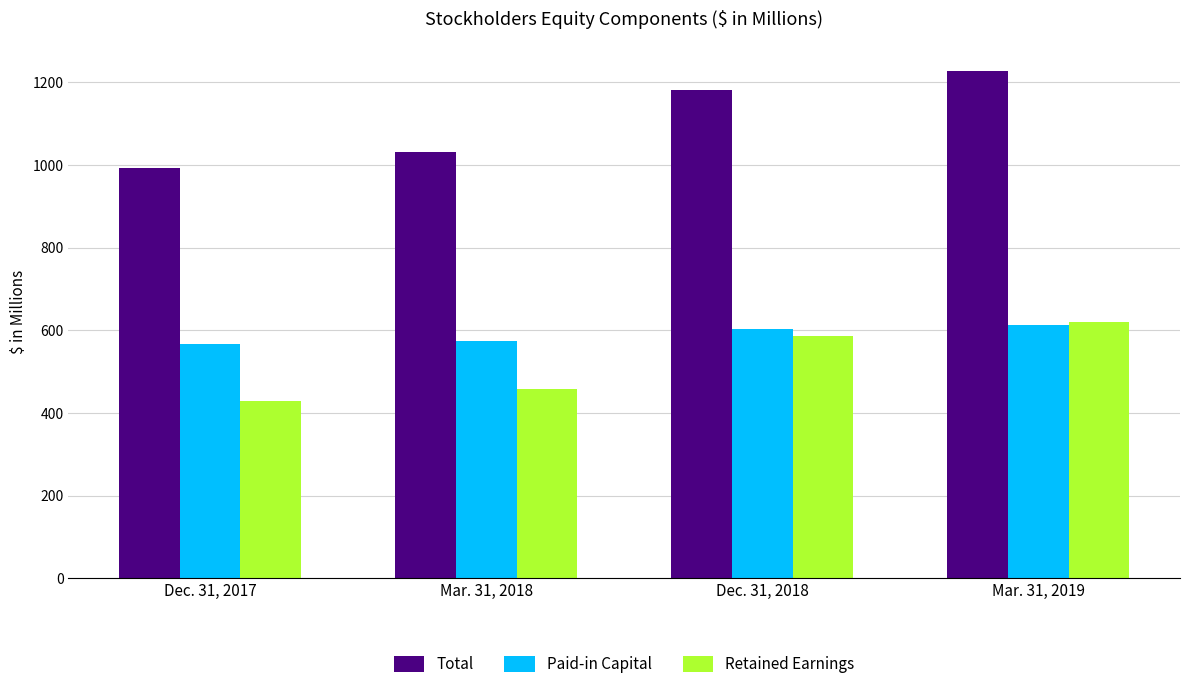

What is the difference between the maximum and second lowest values in the Retained Earnings series?

163.5